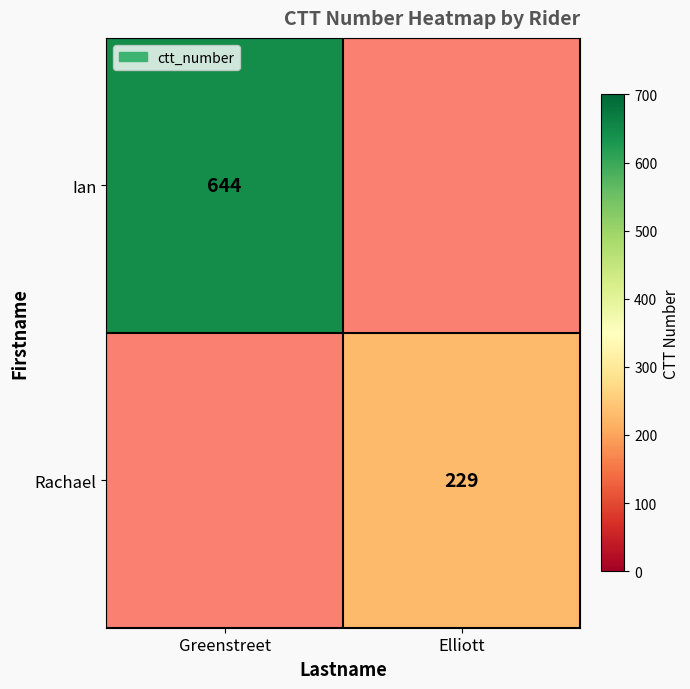

True or false: Ian has a value of 368 at Greenstreet.

False